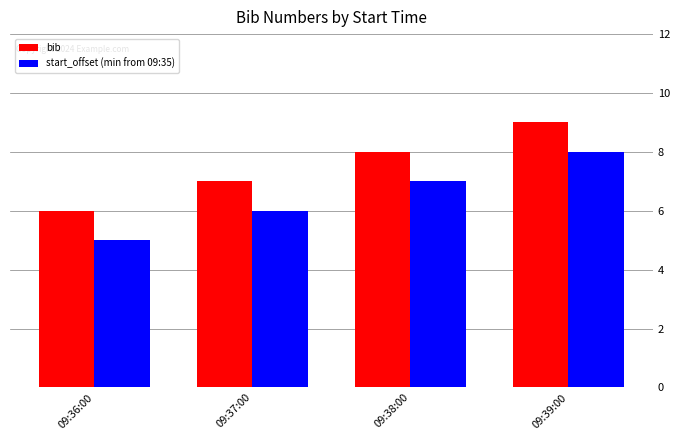

Read the bib value at 09:36:00.

6